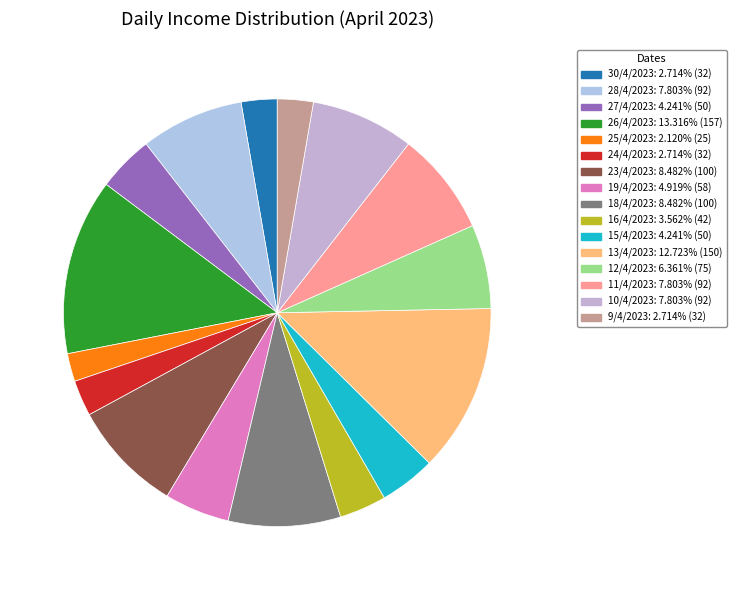

Do 24/4/2023 and 13/4/2023 together represent more than half of the pie?

No